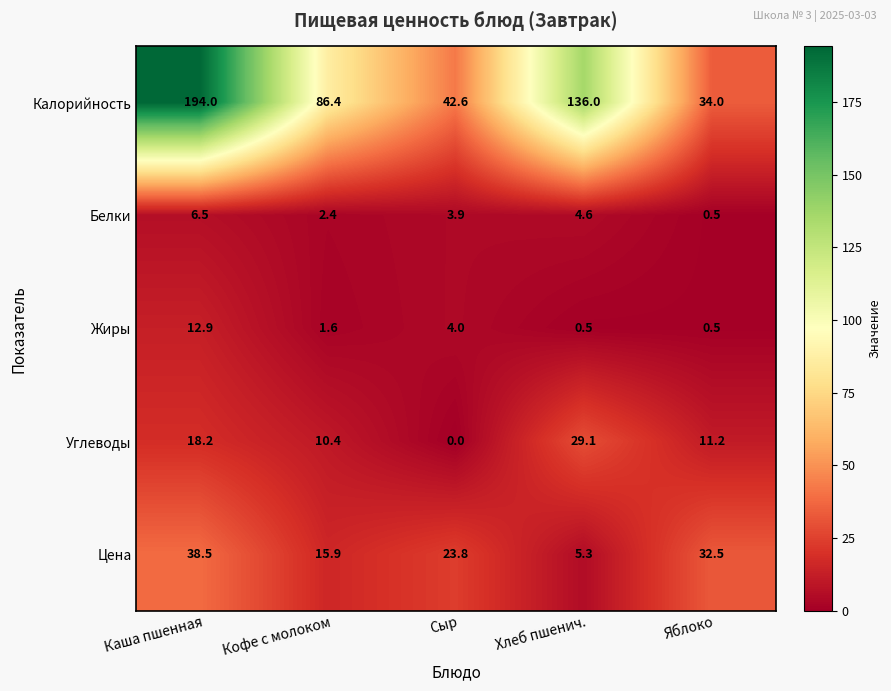

How many data points does each series have?

5